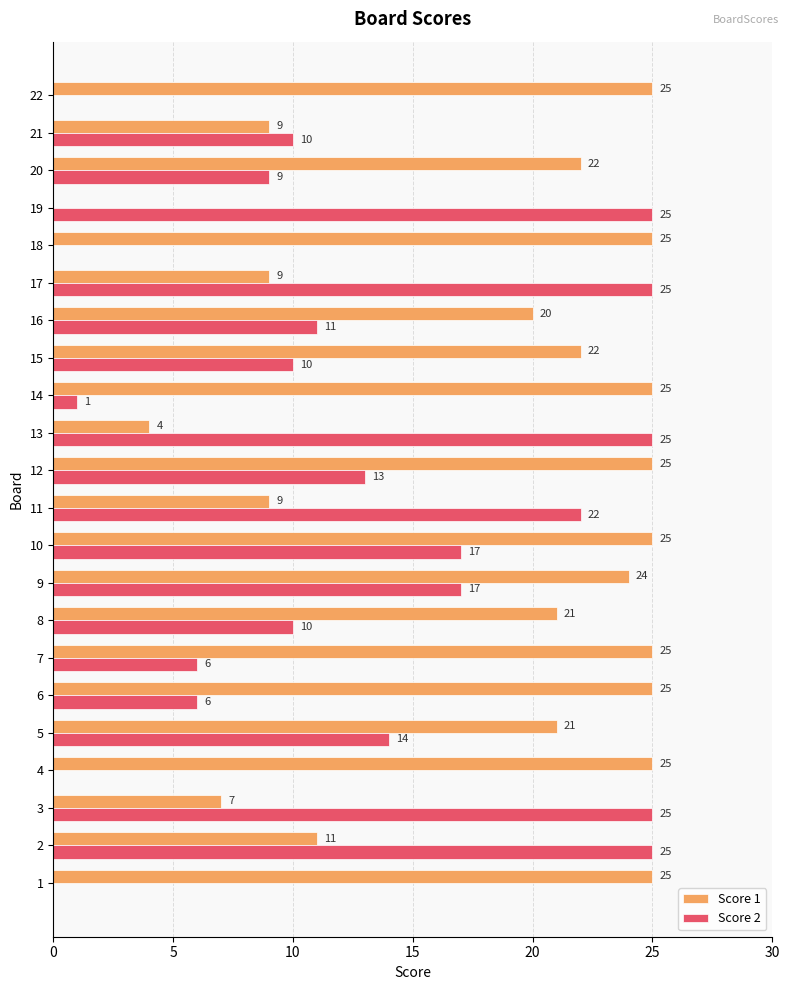

True or false: Score 1 has a value of 22 at 15.

True